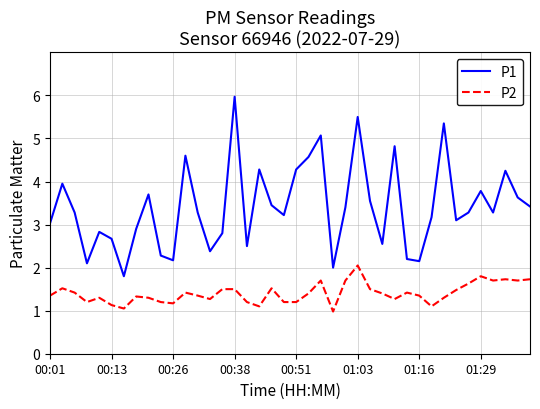

List the series in order of their peak value, highest first.

P1, P2